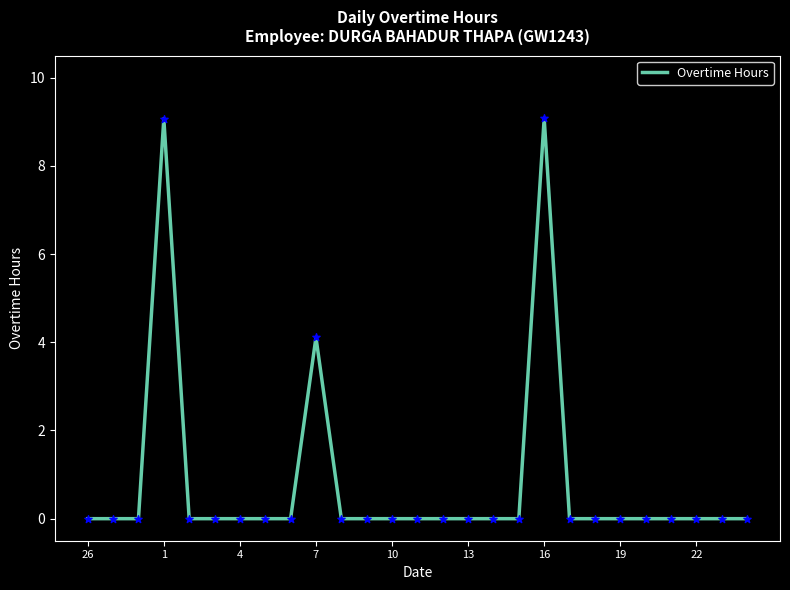

What is the difference between the maximum and minimum values?

9.1